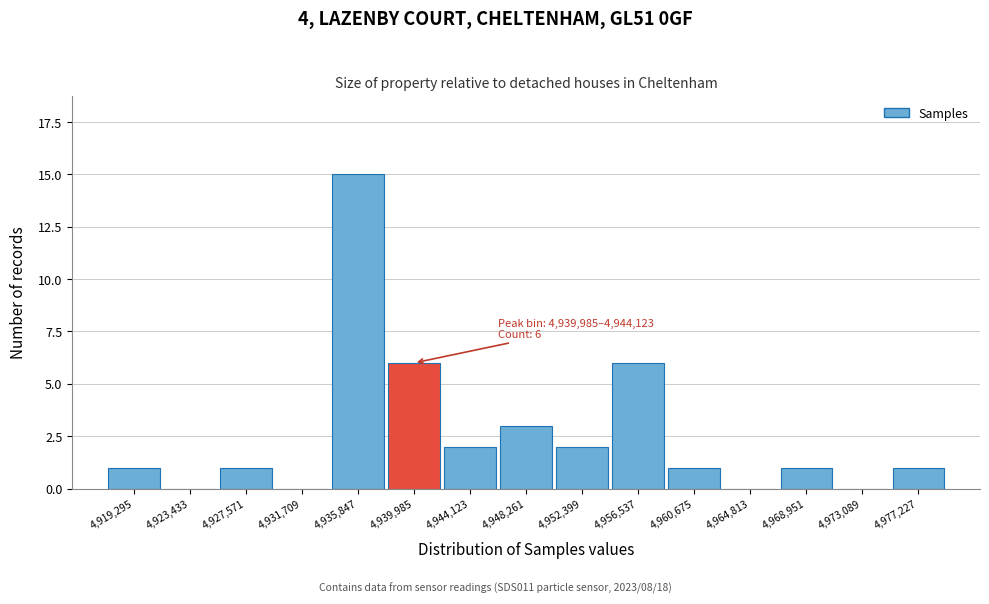

Reading right to left, extract all data points from this chart.

4,977,227=1	4,973,089=0	4,968,951=1	4,964,813=0	4,960,675=1	4,956,537=6	4,952,399=2	4,948,261=3	4,944,123=2	4,939,985=6	4,935,847=15	4,931,709=0	4,927,571=1	4,923,433=0	4,919,295=1